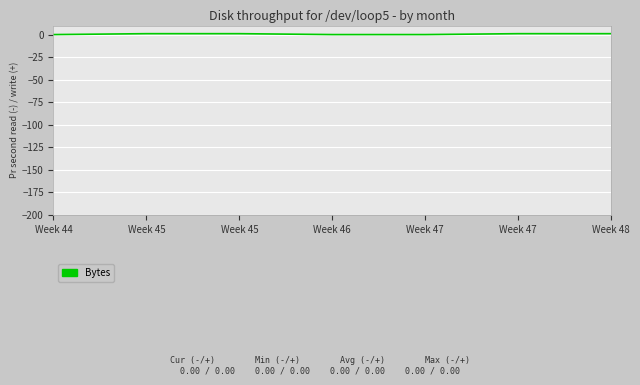

Is it true that the value at Week 46 is 0?

True